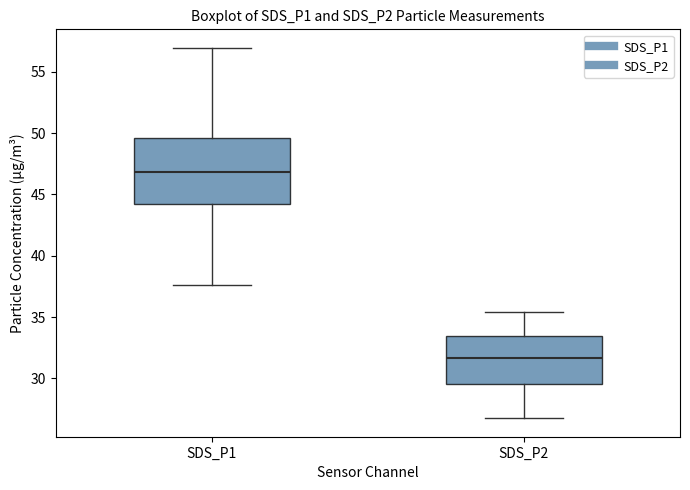

Which box has the lowest median line?

SDS_P2